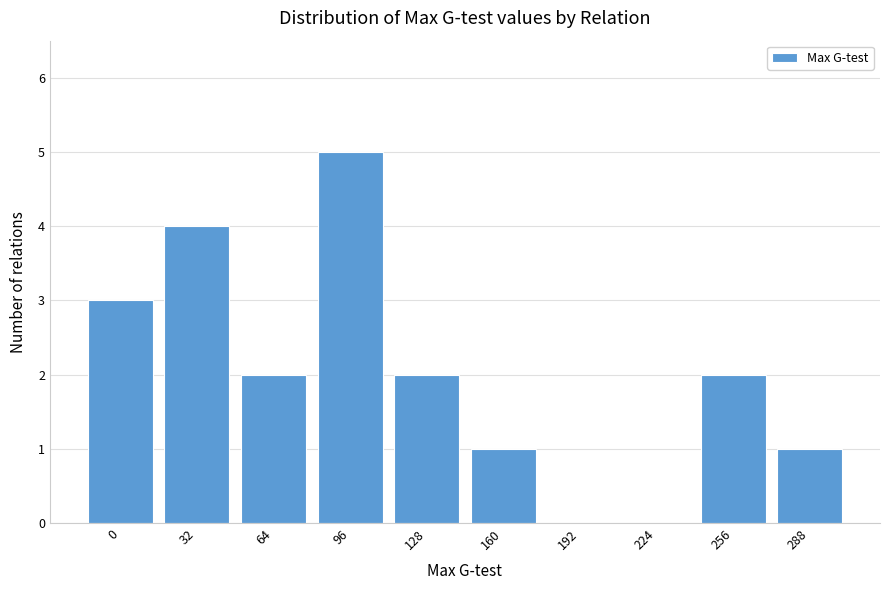

Reading left to right, what are all the values shown in this chart?

0=3	32=4	64=2	96=5	128=2	160=1	192=0	224=0	256=2	288=1